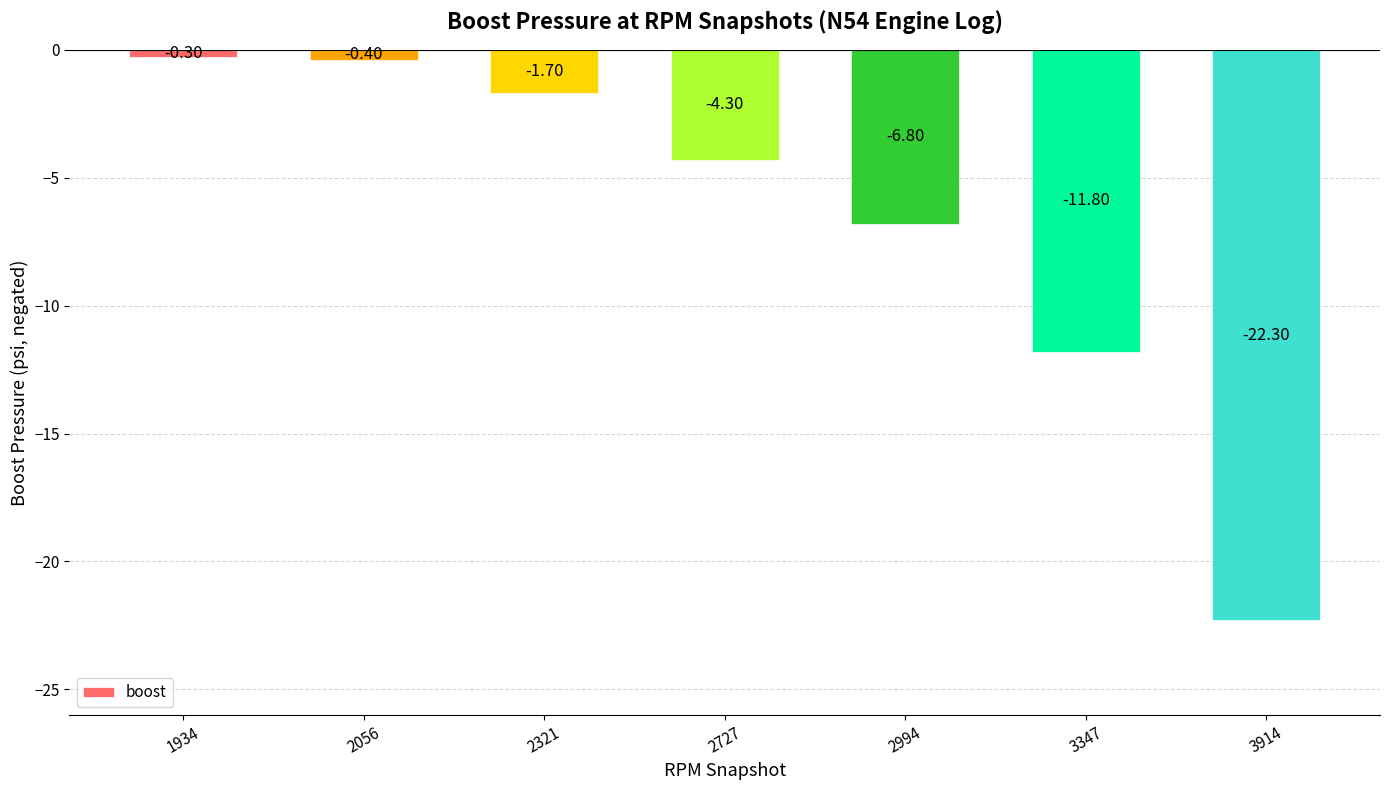

How many distinct data groups are displayed?

1